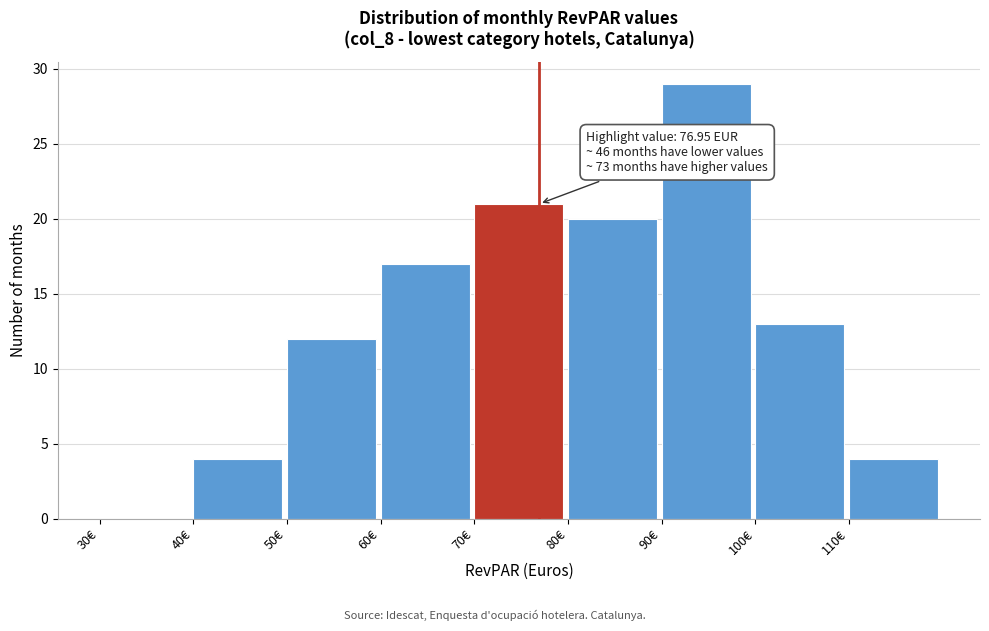

Which range on the x-axis has the tallest bar?

90 to 100